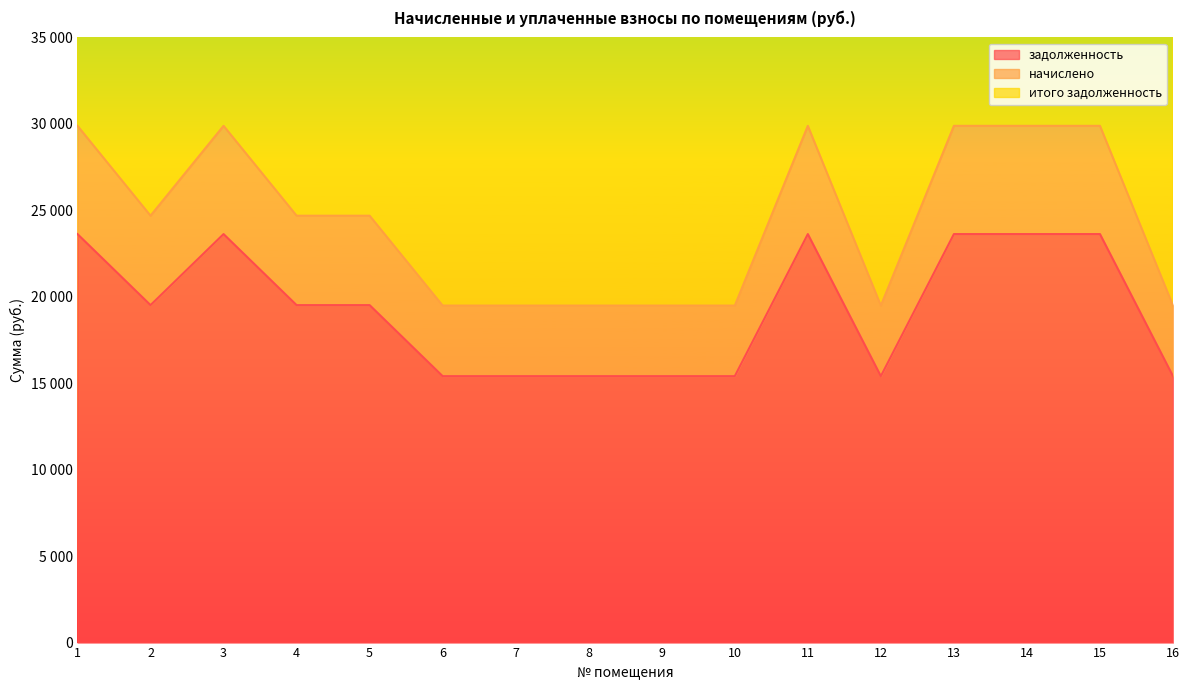

In задолженность, how many points are lower than both neighbors (excluding endpoints)?

2